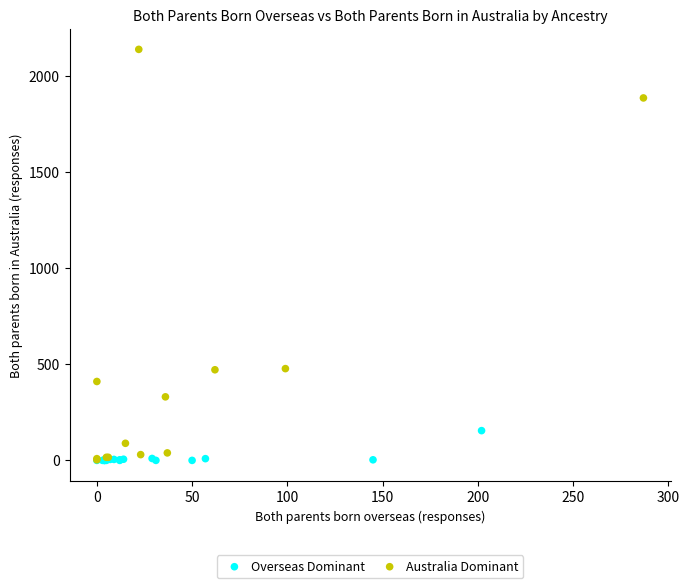

Which series reaches the maximum Y coordinate?

Australia Dominant